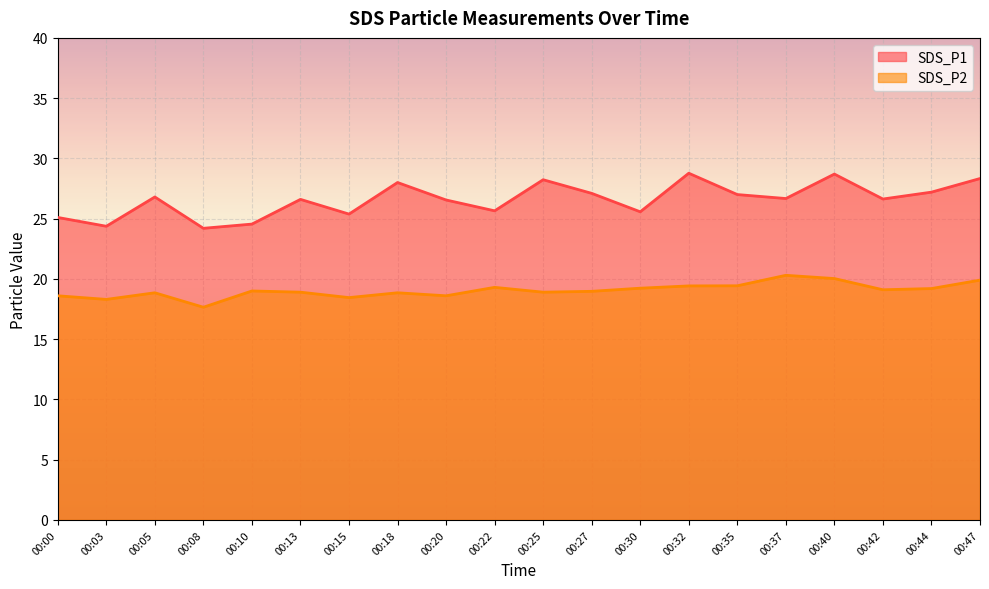

At which label does SDS_P1 reach its minimum?

00:08